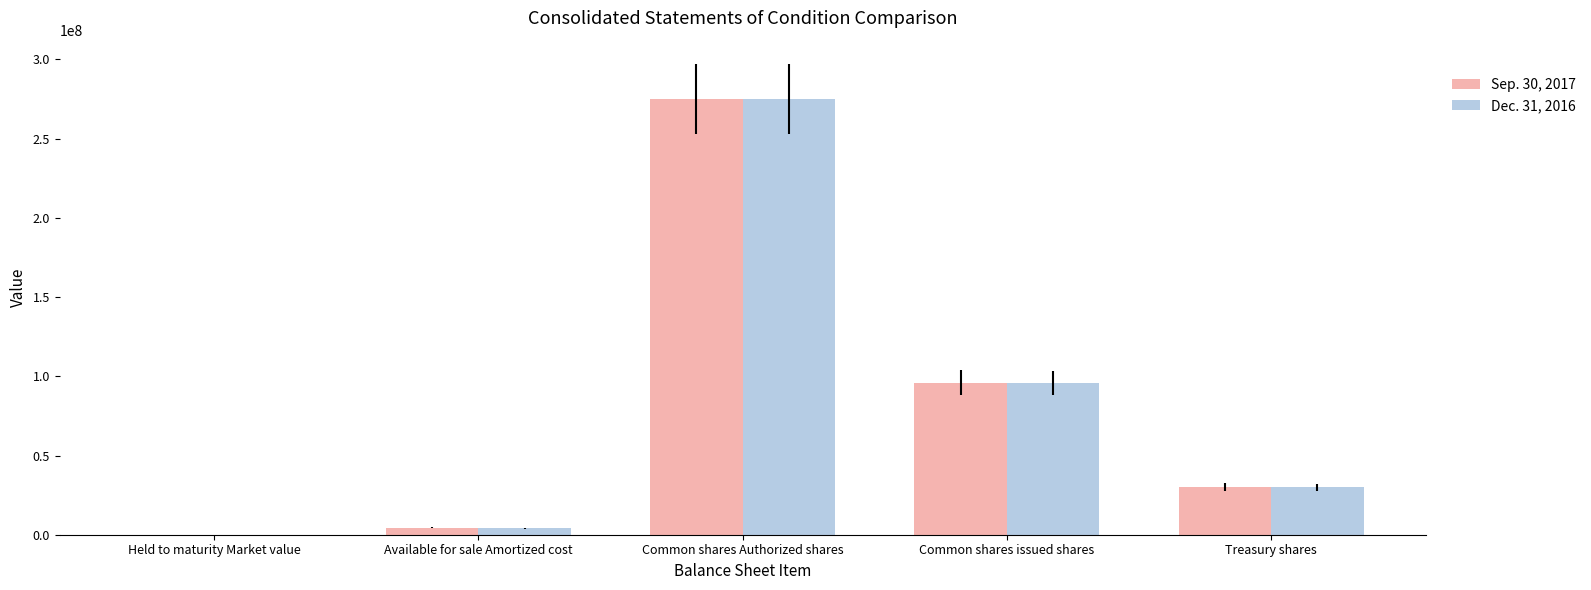

Is the value of Dec. 31, 2016 at Treasury shares greater than the value of Sep. 30, 2017 at Common shares issued shares?

No